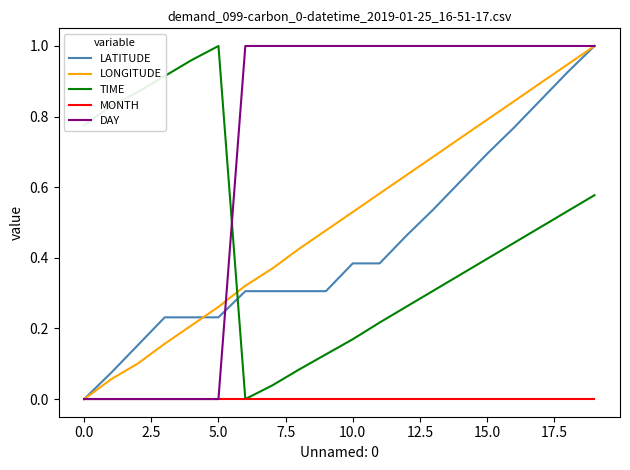

True or false: LONGITUDE and TIME cross at least once.

True